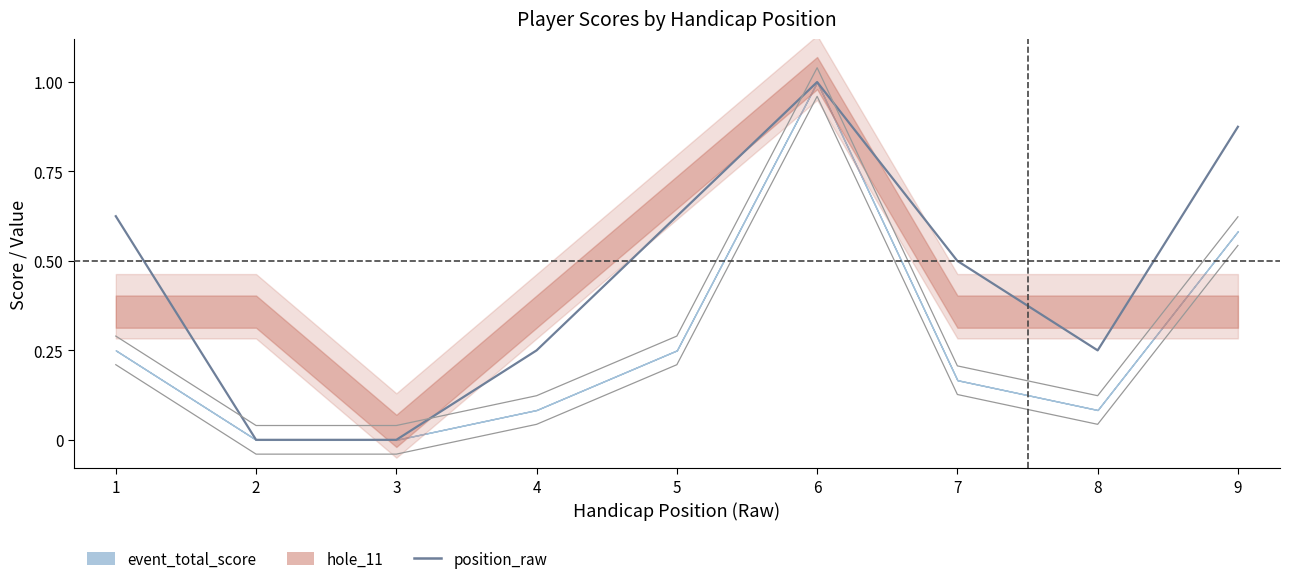

How many positive values are there?

7